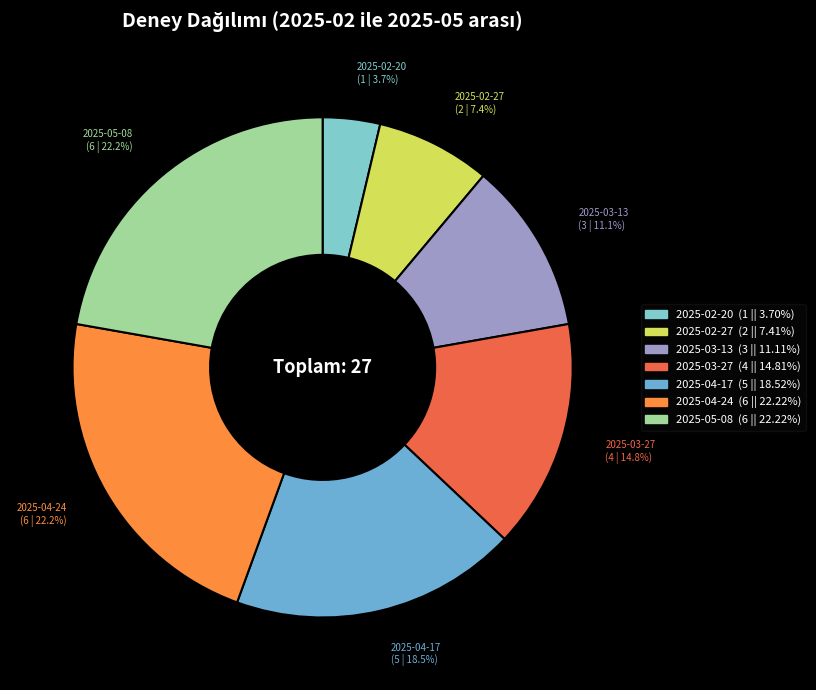

Count the number of slices in the pie.

7